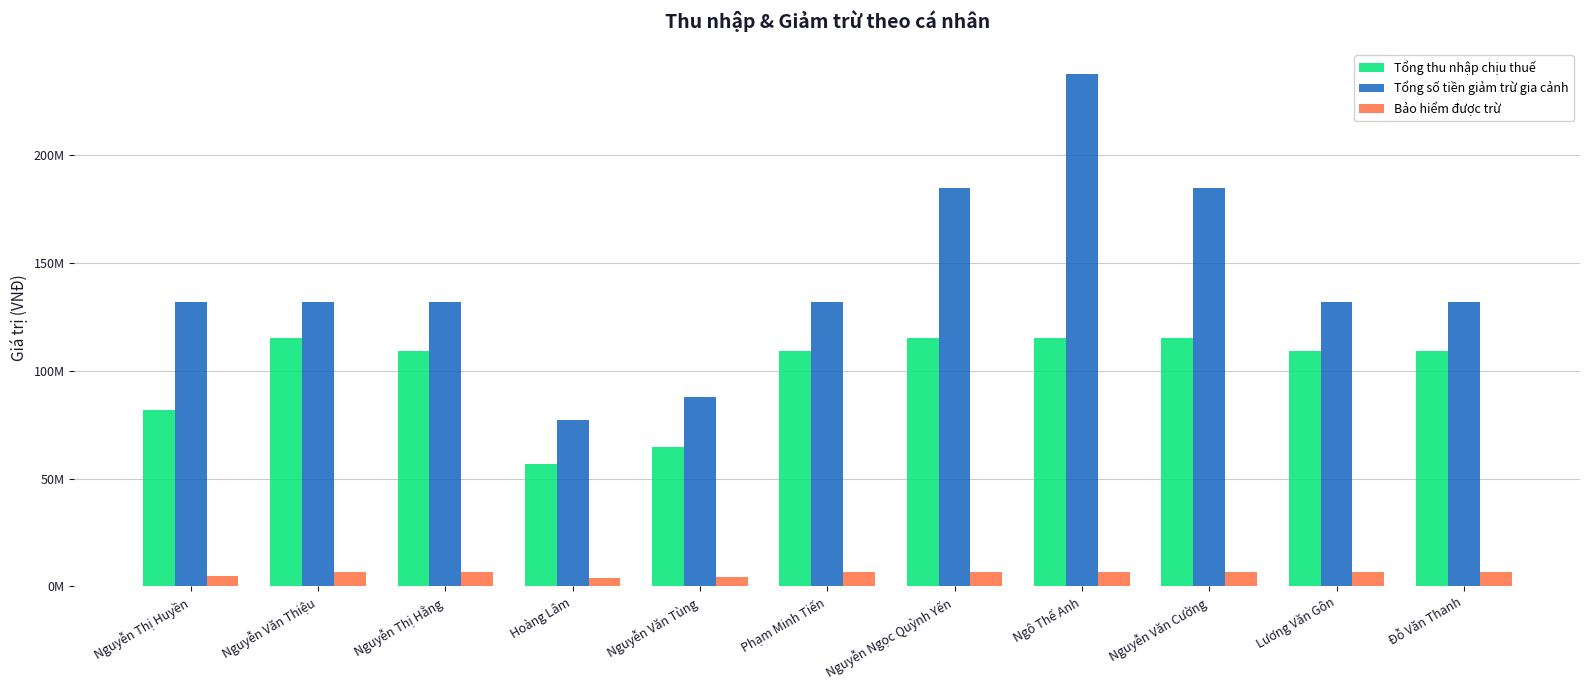

What are all the series names shown in the legend?

Tổng thu nhập chịu thuế, Tổng số tiền giảm trừ gia cảnh, Bảo hiểm được trừ